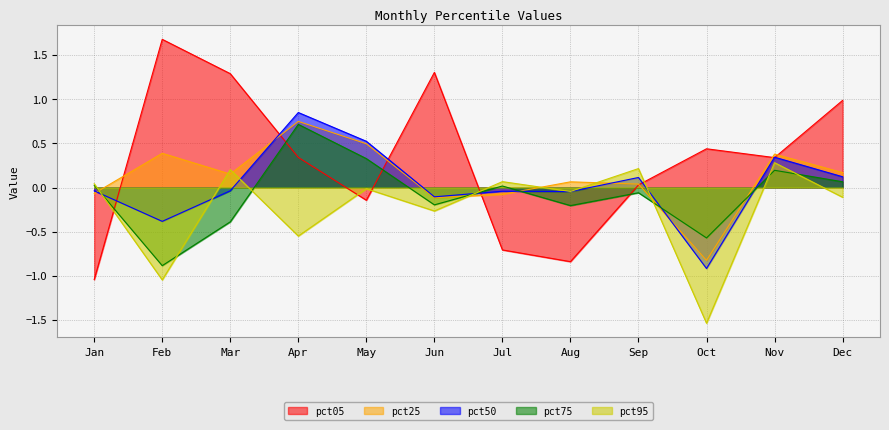

List the labels in order of pct50 value, largest first.

Apr, May, Nov, Dec, Sep, Mar, Jan, Jul, Aug, Jun, Feb, Oct